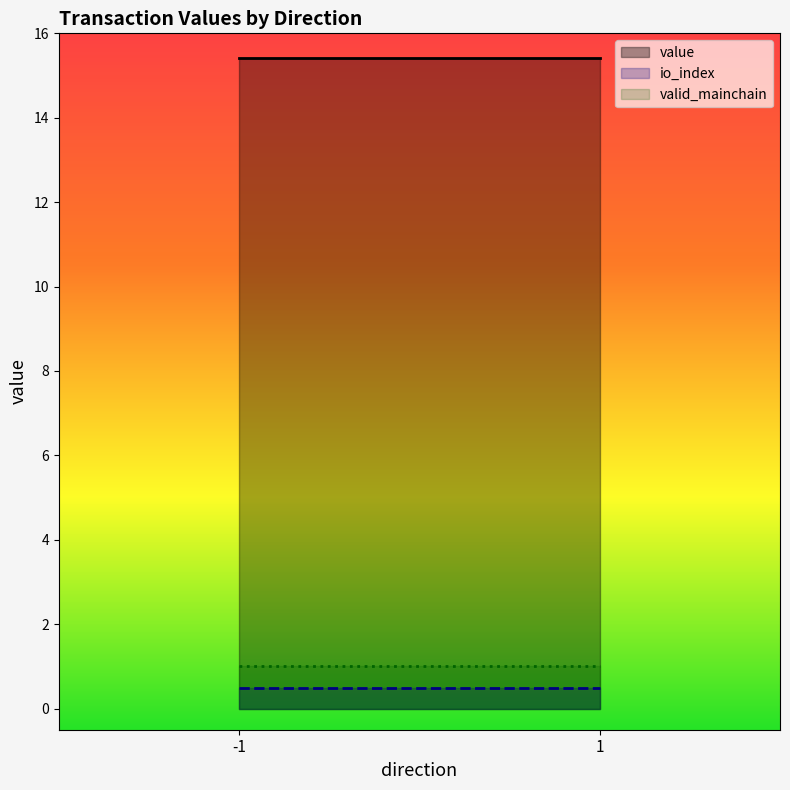

At -1_0, list the series in order from smallest to largest.

io_index, value, valid_mainchain